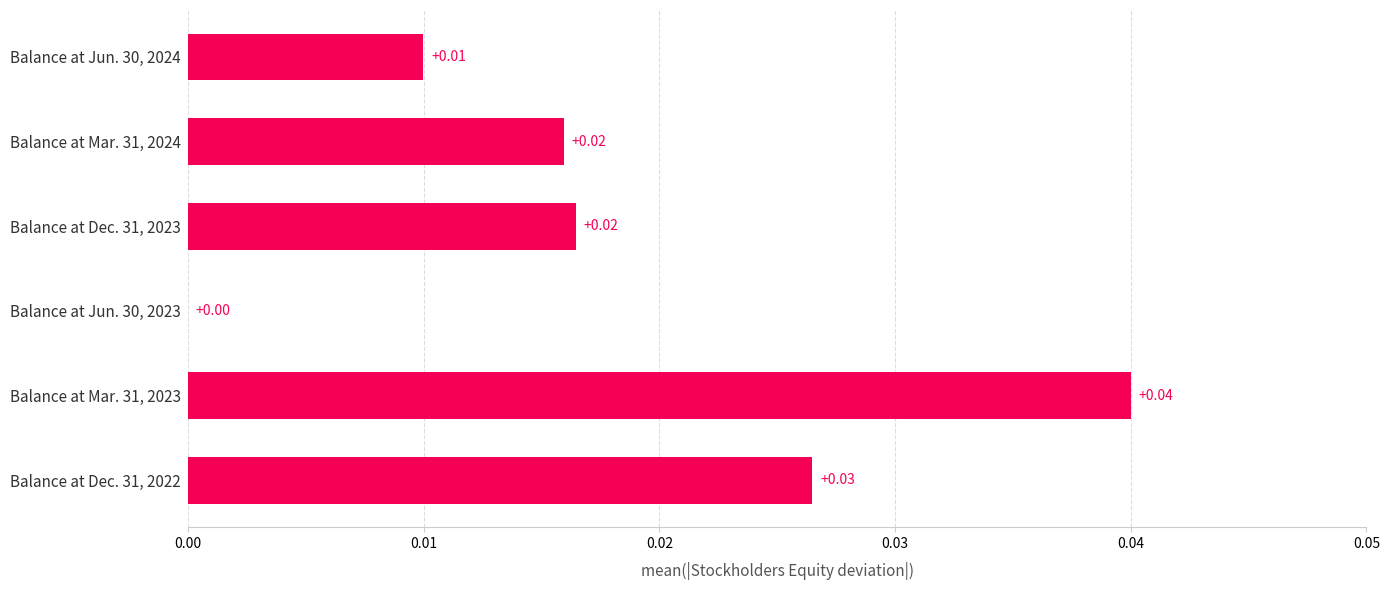

Which has a higher value, Balance at Dec. 31, 2022 or Balance at Mar. 31, 2024?

Balance at Dec. 31, 2022